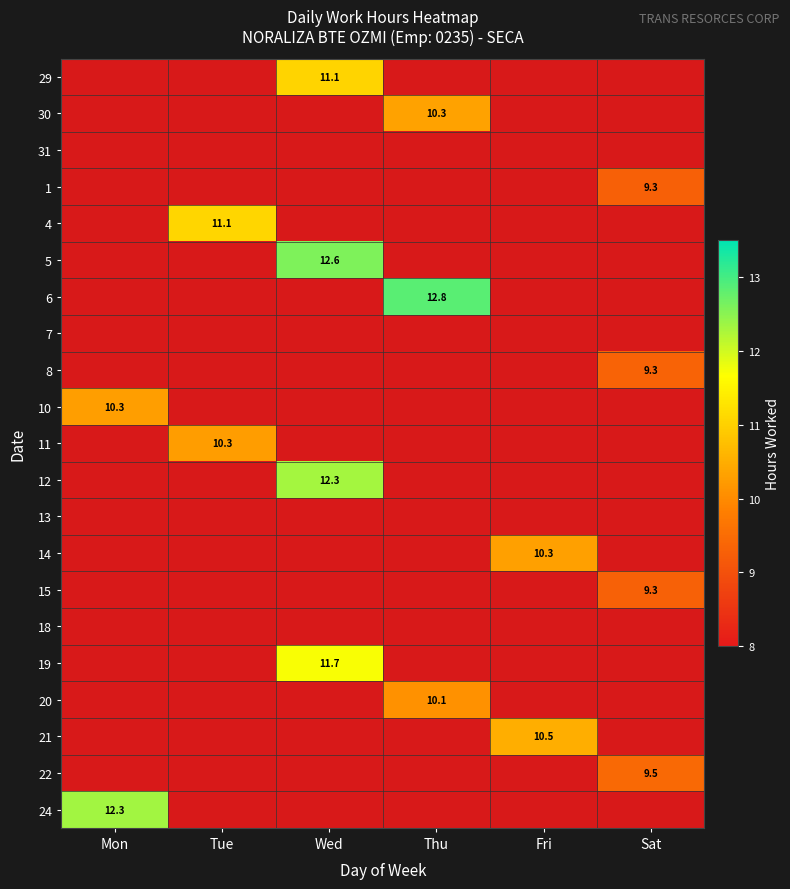

Which category has the highest value across all series?

Thu